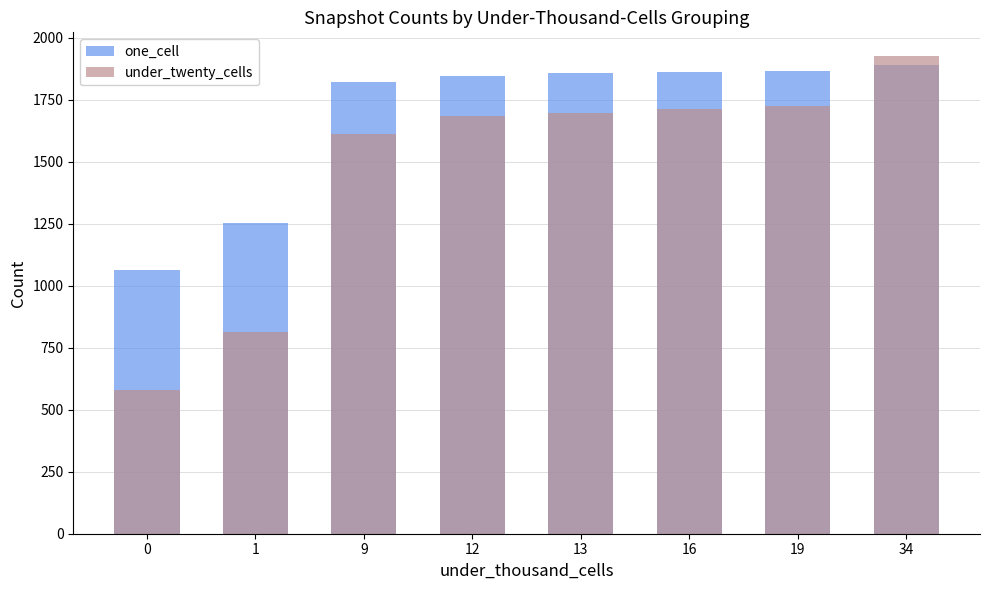

What is the value of the under_twenty_cells bar at the 5th from the left?

1695